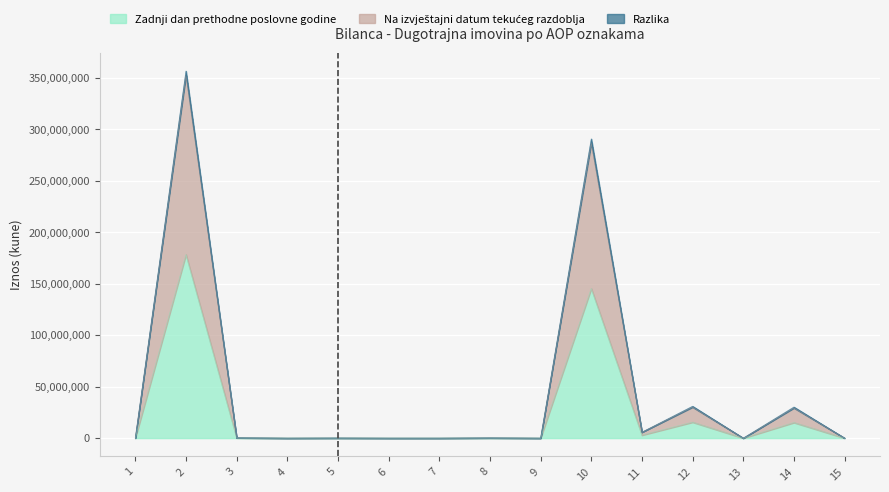

How many values in the Razlika series exceed 105614?

7